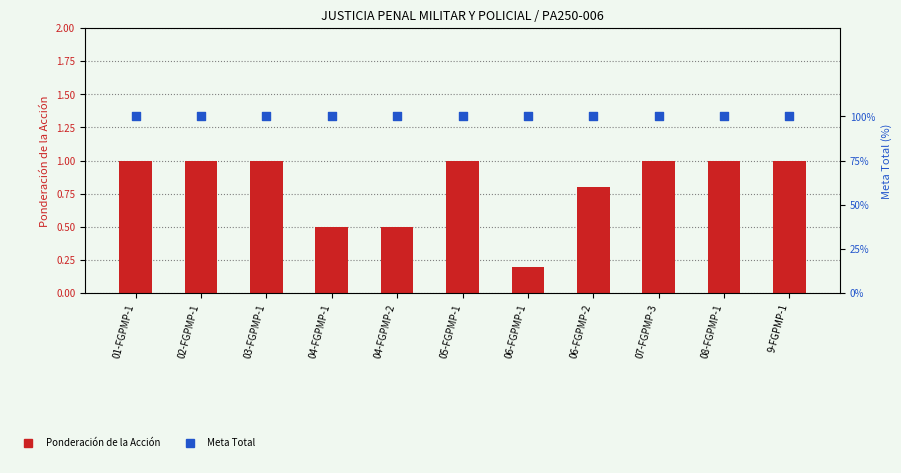

Which series reaches the maximum Y coordinate?

Meta Total